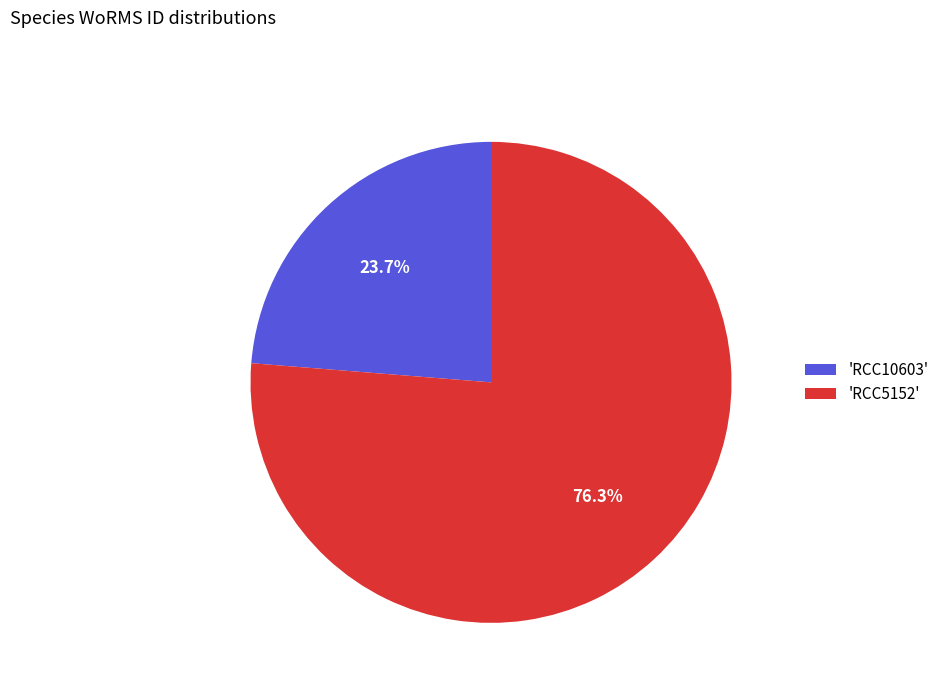

To the nearest percent, what is the average slice percentage?

50%